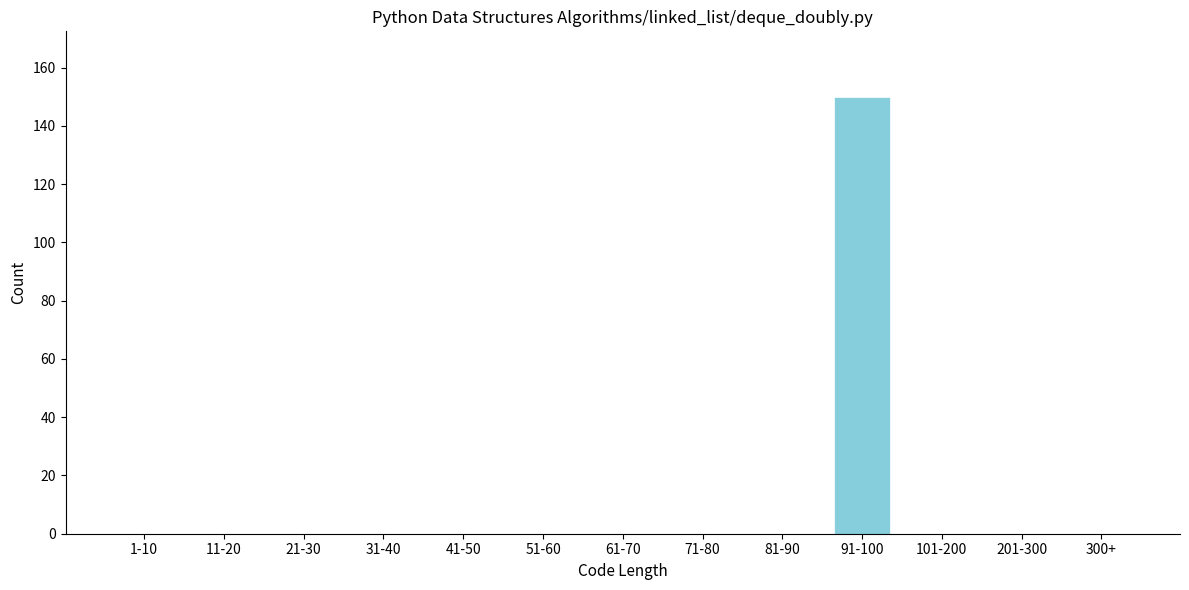

Reading right to left, transcribe all the data shown in this chart.

300+=0	201-300=0	101-200=0	91-100=150	81-90=0	71-80=0	61-70=0	51-60=0	41-50=0	31-40=0	21-30=0	11-20=0	1-10=0